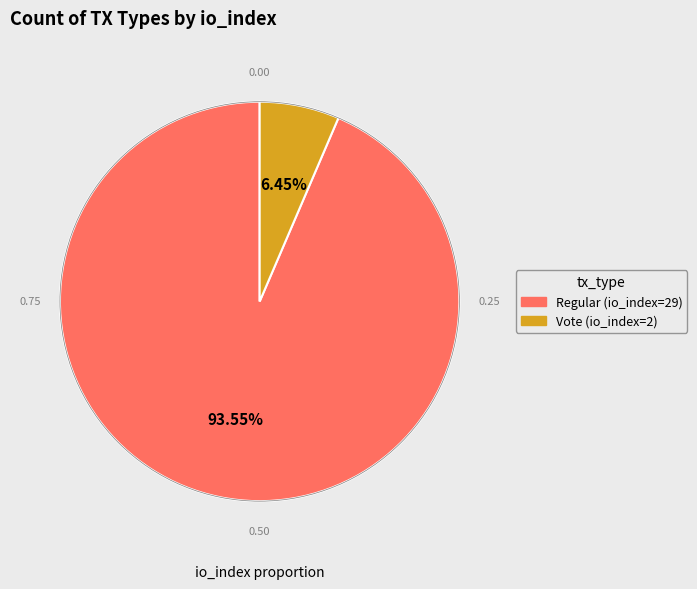

Rank the categories by value from highest to lowest.

Regular (io_index=29), Vote (io_index=2)